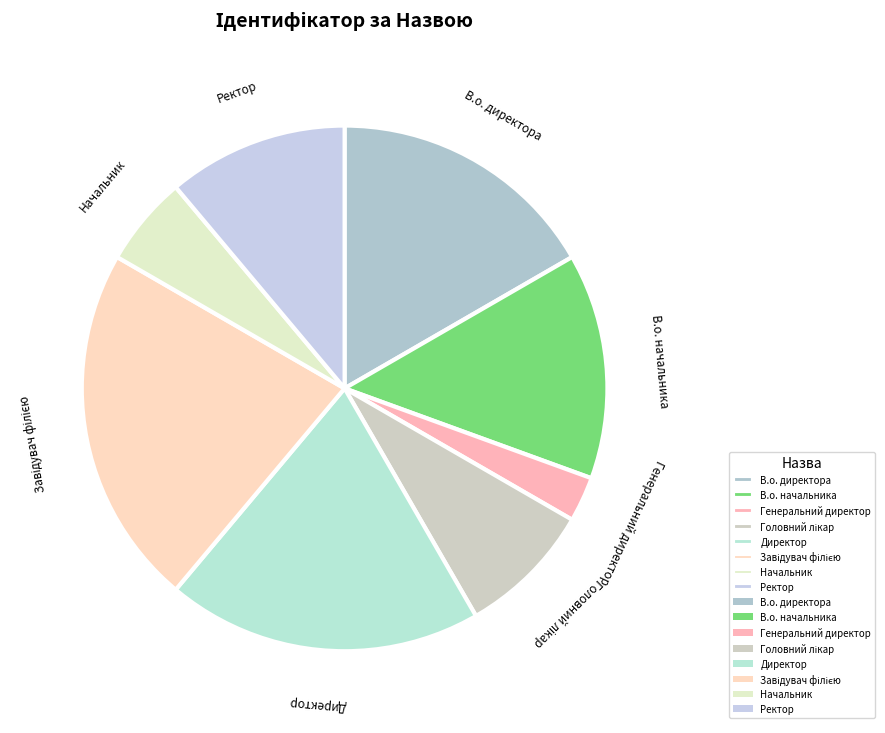

Approximately how many times larger is the value at В.о. начальника compared to Директор?

0.7